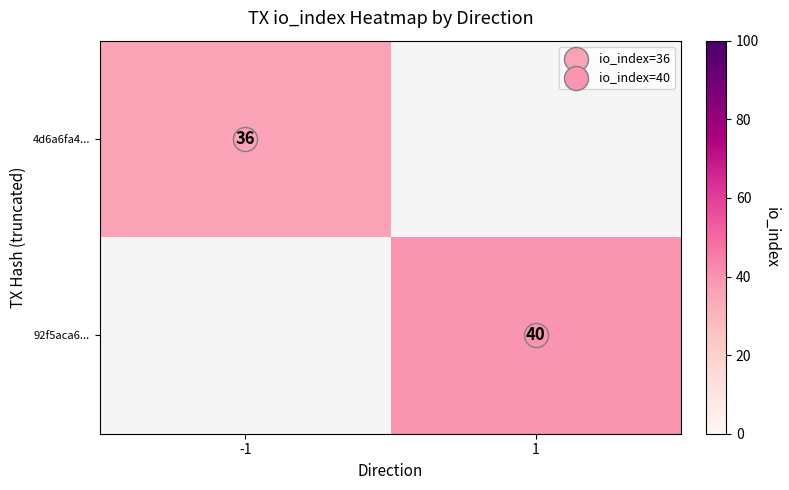

At which category is the sum across all series the highest?

1